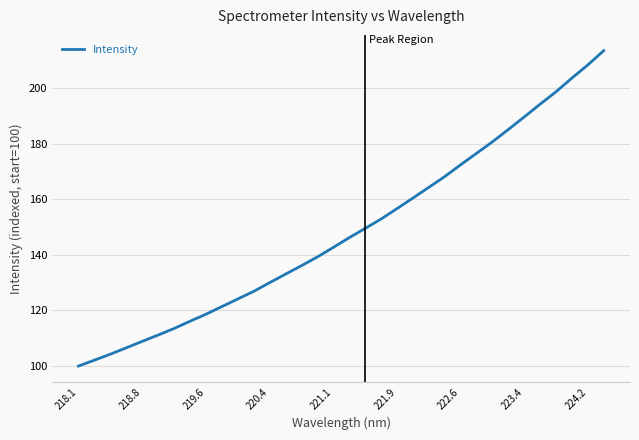

What is the minimum value shown in the chart?

100.0